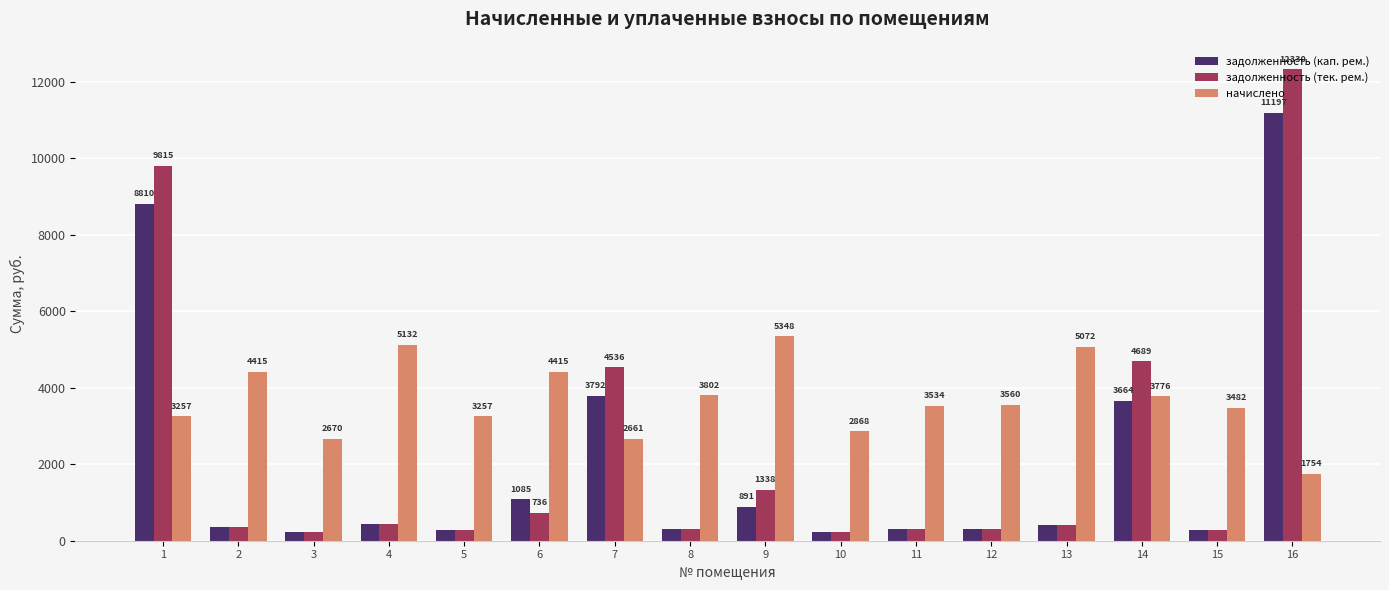

The value of начислено at 12 is 3559.7. True or false?

True